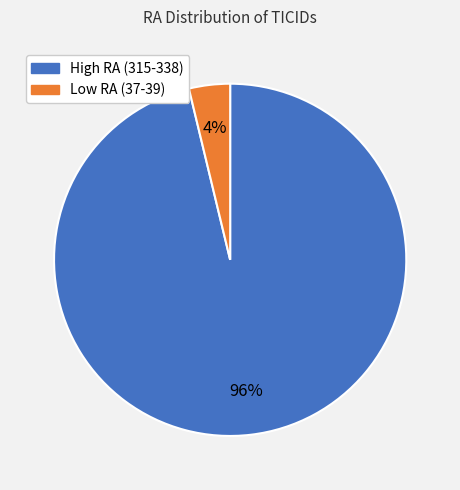

Does any single category account for the majority?

Yes